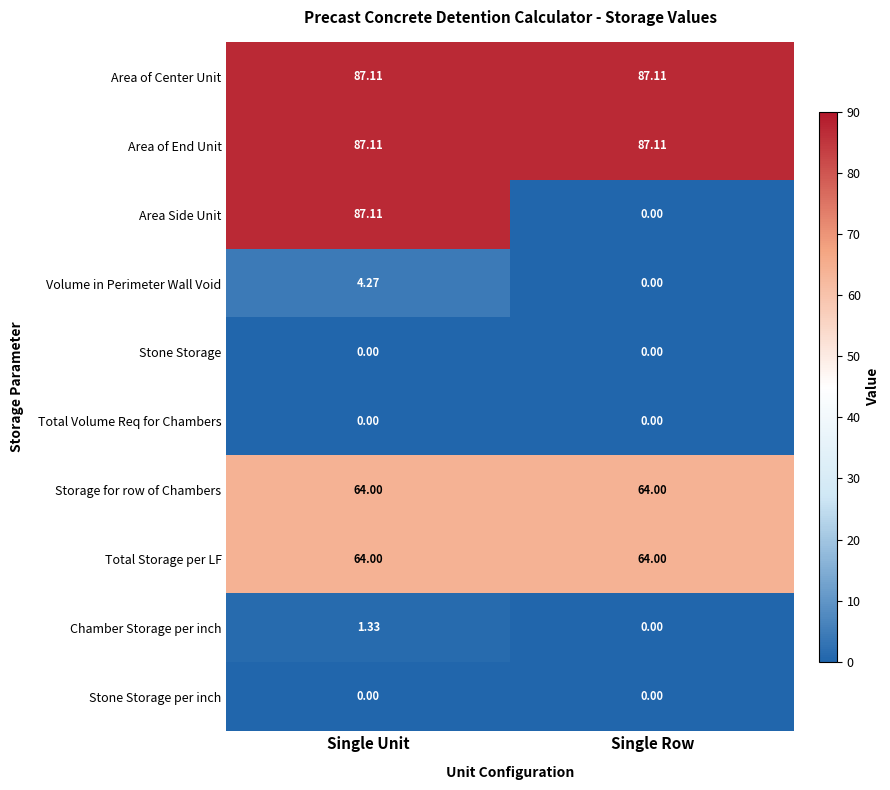

Between Single Unit and Single Row, which series saw the biggest shift?

Area Side Unit